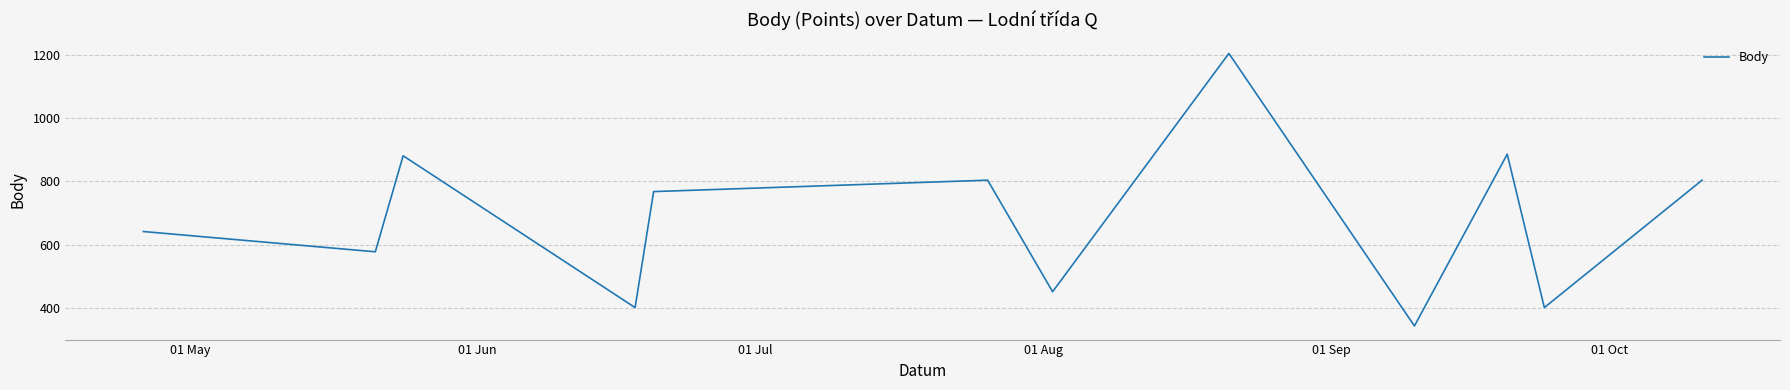

How many distinct data groups are displayed?

1